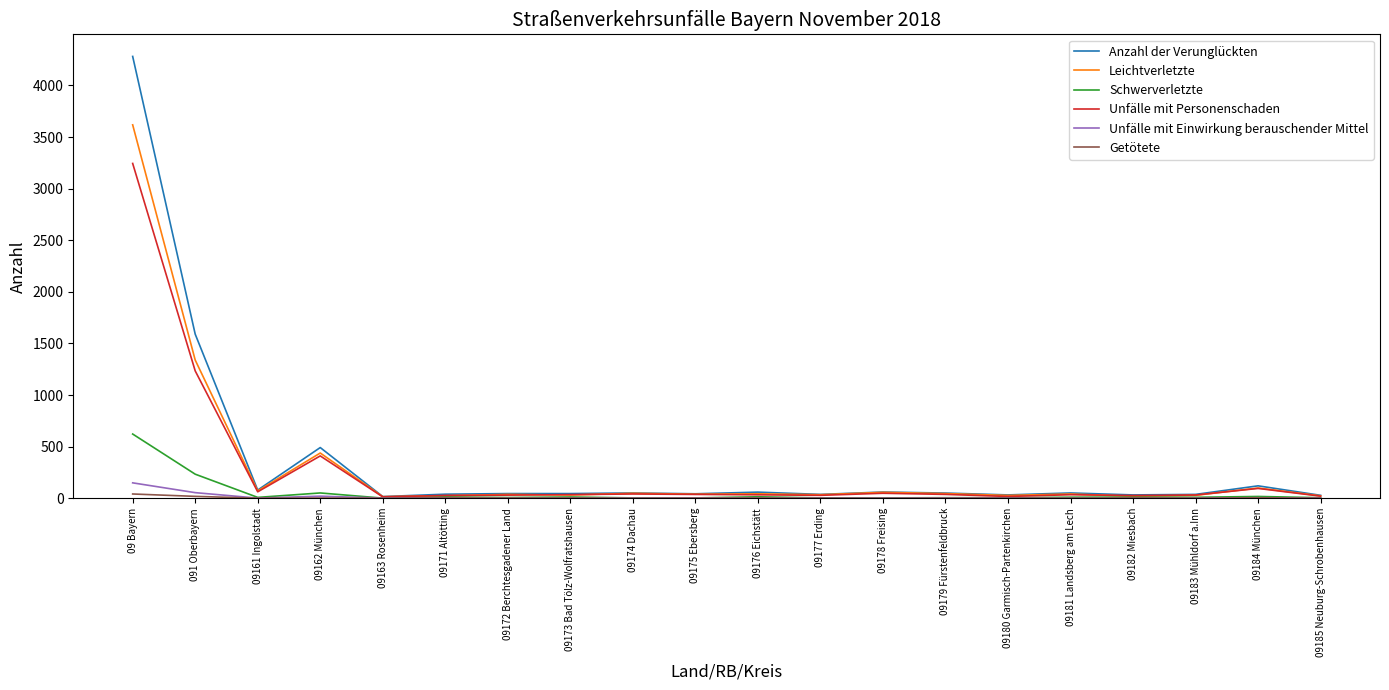

At which category is the sum across all series the highest?

09 Bayern